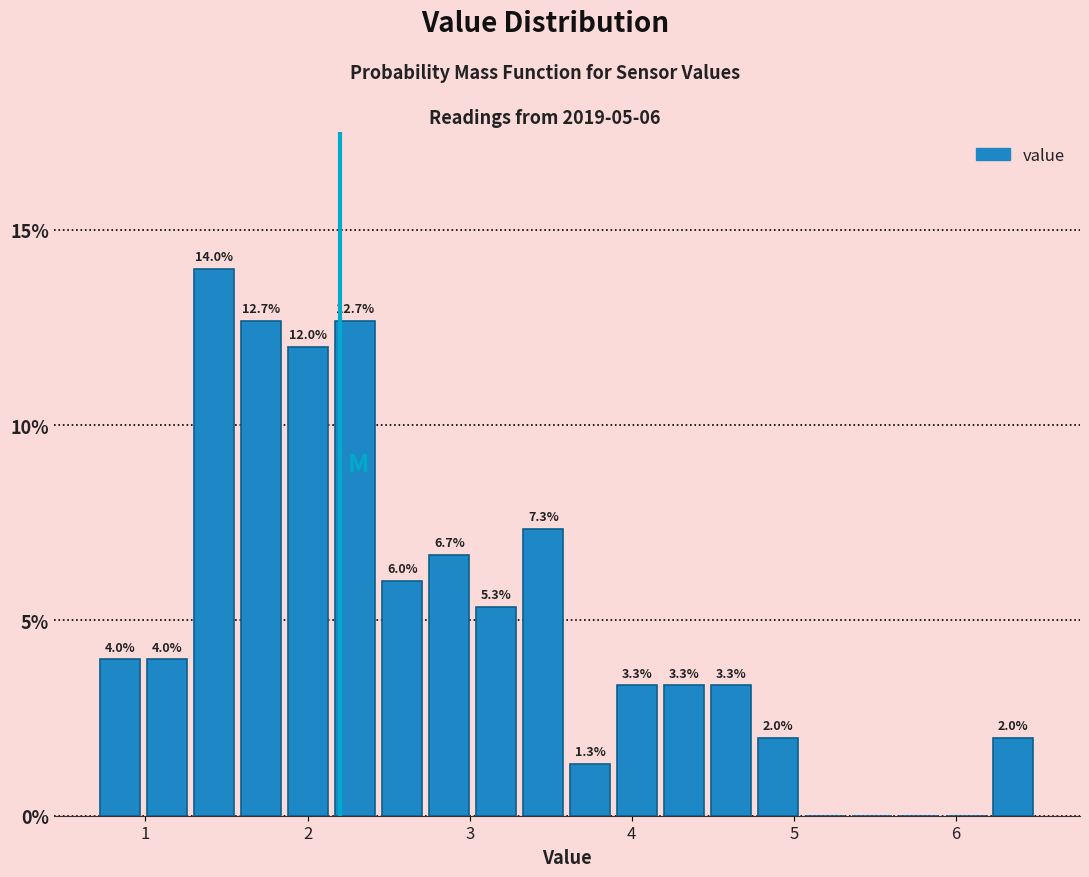

Read against the x-axis, roughly where is the centre of the tallest bar?

1.4